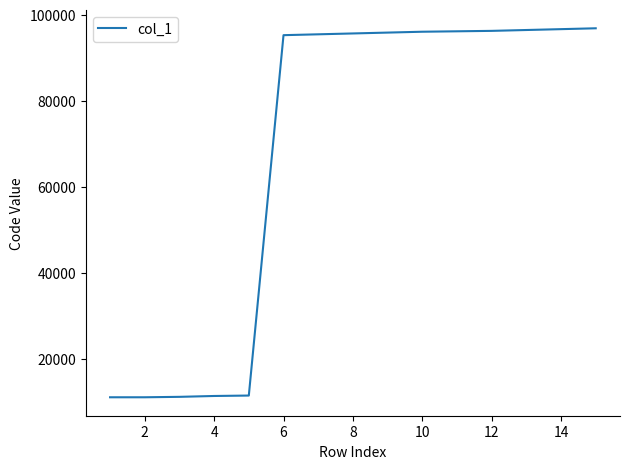

What is the difference between the maximum and minimum values?

85800